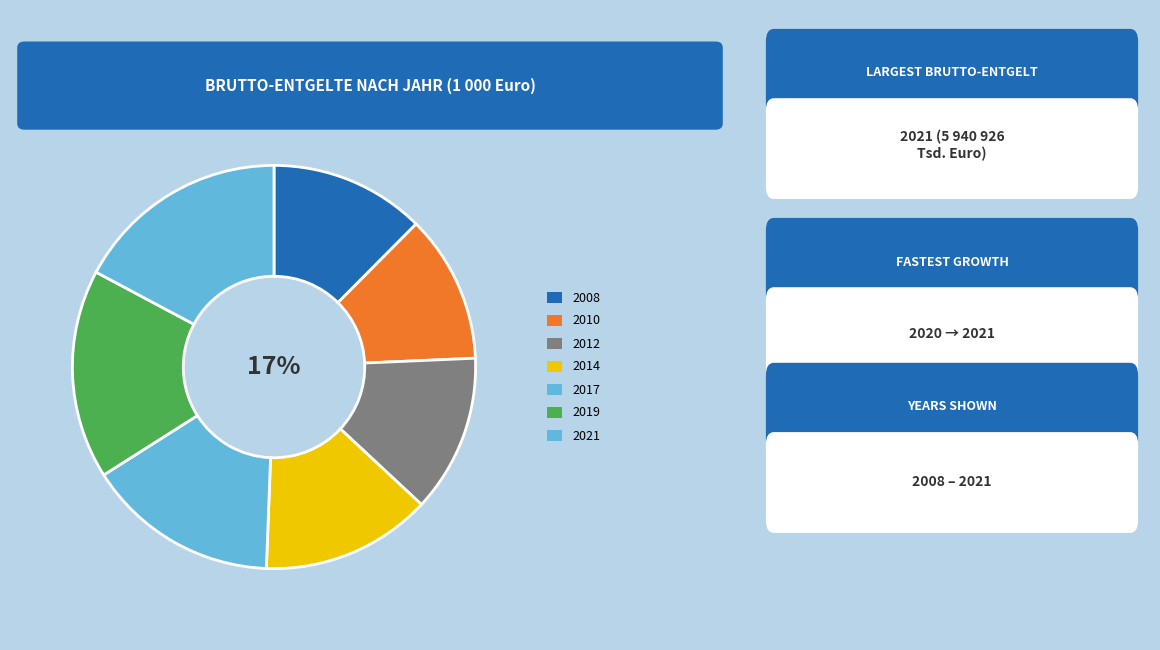

The 2017 slice represents 1% of the pie. True or false?

False